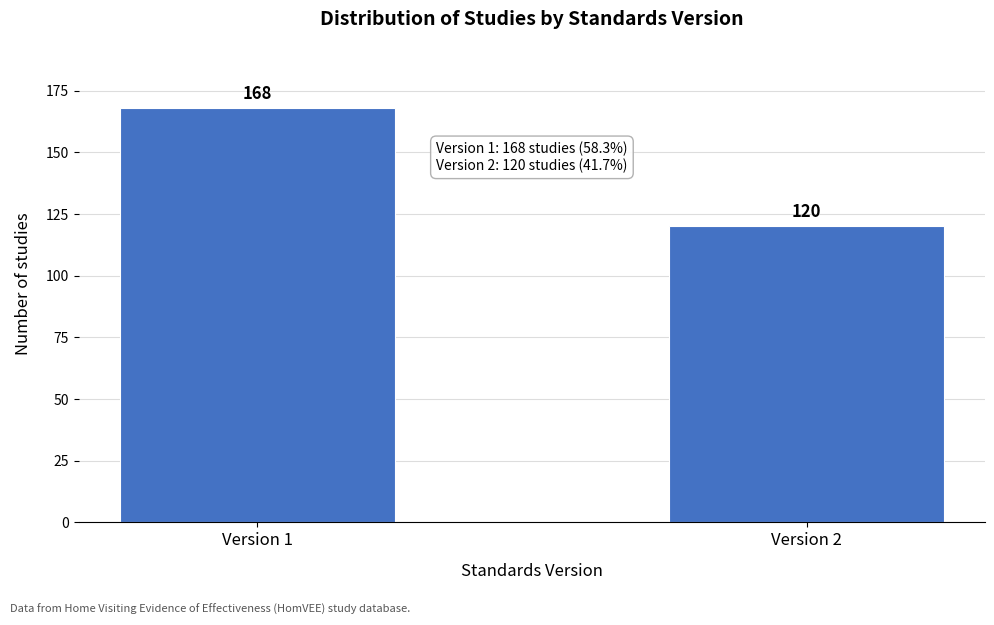

Reading right to left, transcribe all the data shown in this chart.

Version 2=120	Version 1=168